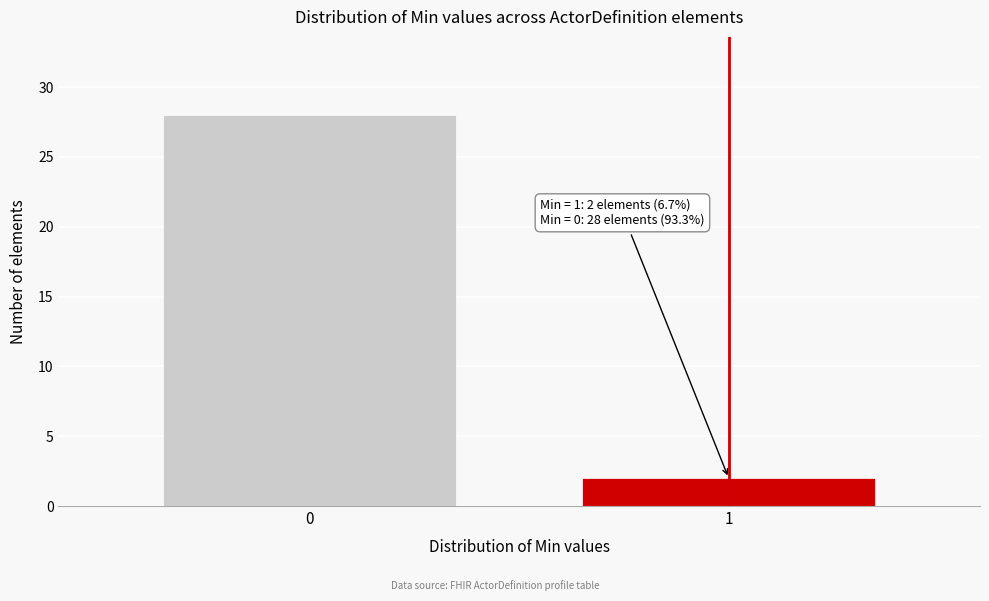

Reading left to right, transcribe all the data shown in this chart.

28	2